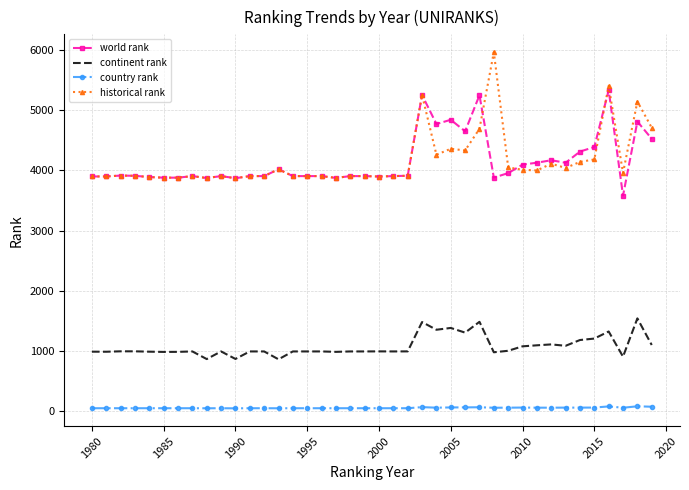

True or false: historical rank and country rank cross at least once.

False